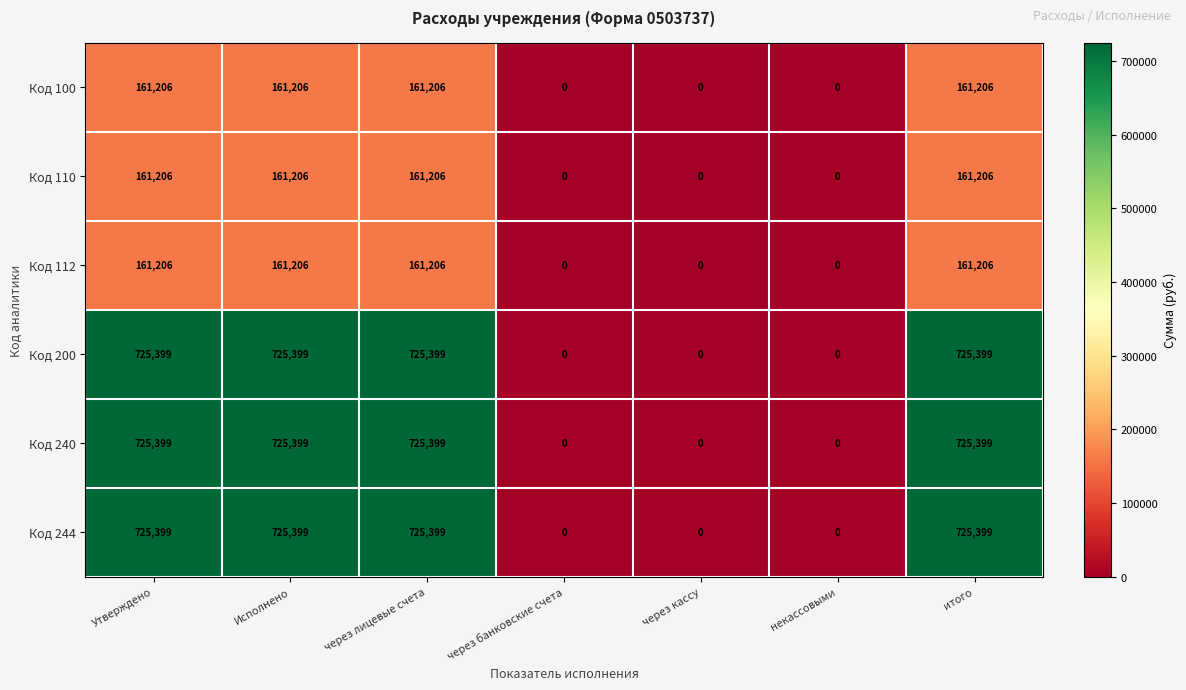

What is the difference between the highest and lowest values at Исполнено?

564193